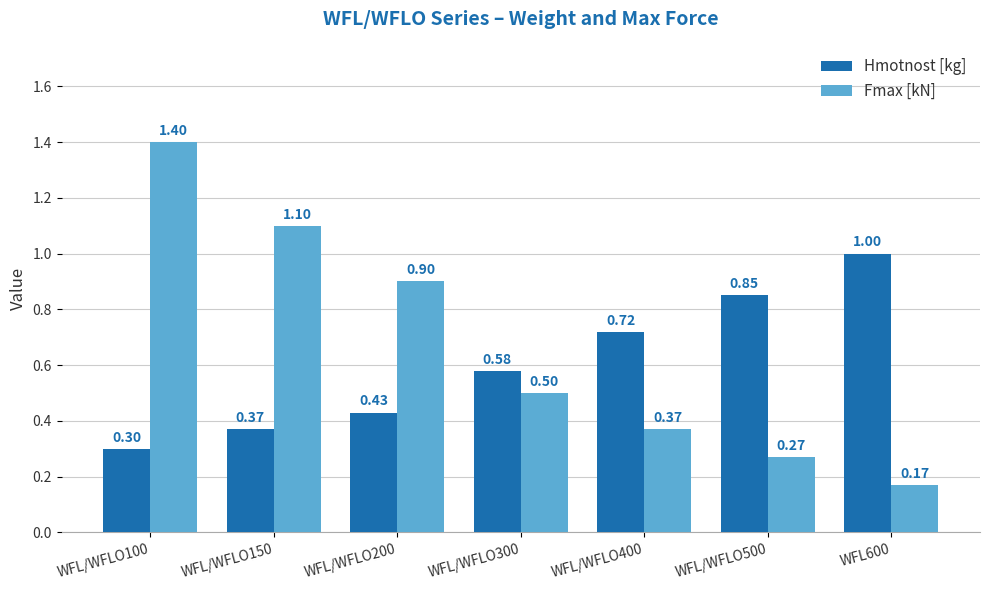

What is the difference between the maximum and minimum values in the Fmax [kN] series?

1.2